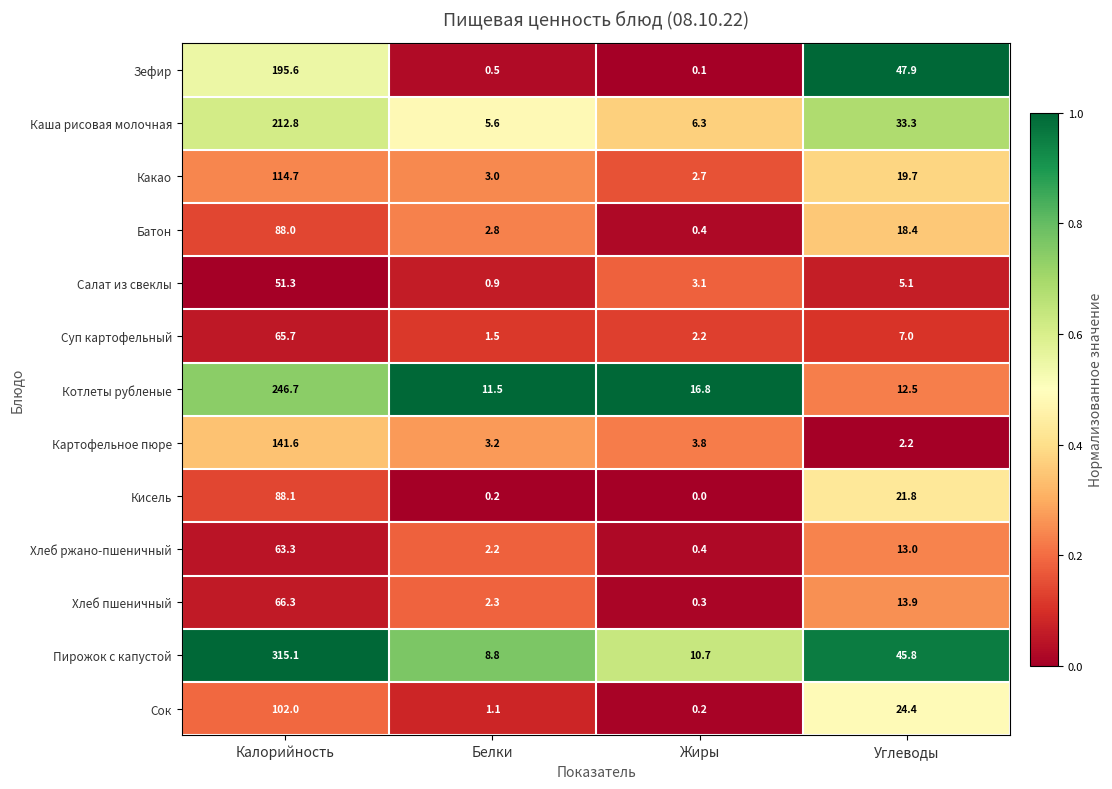

What is the difference between the highest and lowest values at Белки?

11.3